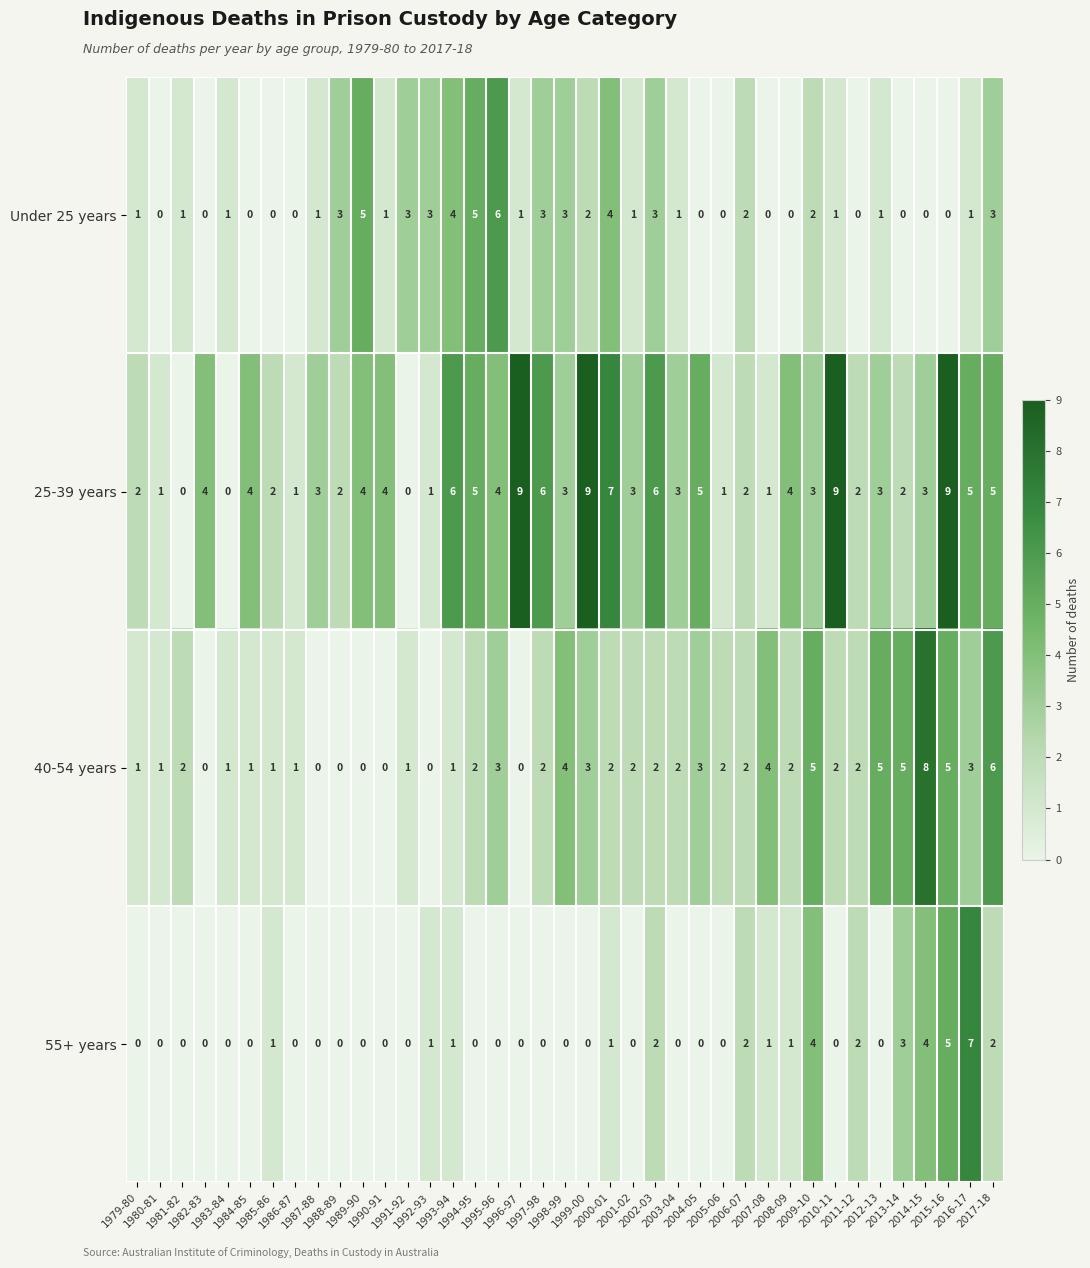

What is the maximum value for 55+ years?

7